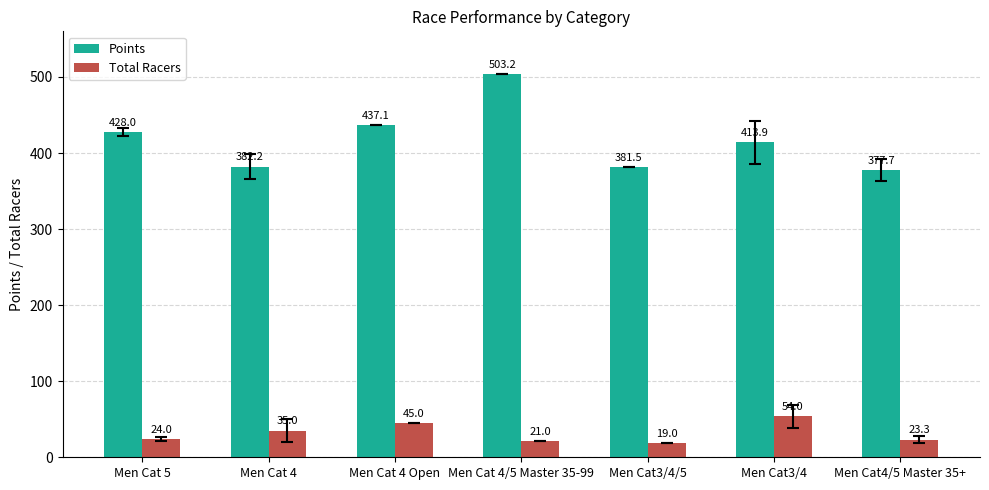

What are all the series names shown in the legend?

Points, Total Racers